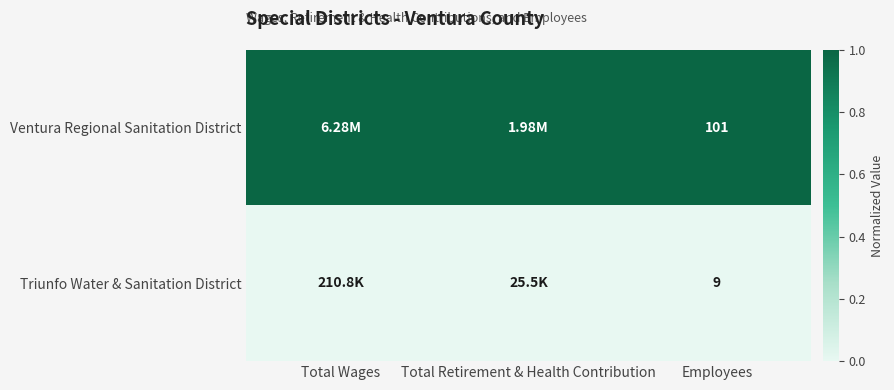

Which series changed the most between Total Retirement & Health Contribution and Employees?

Ventura Regional Sanitation District